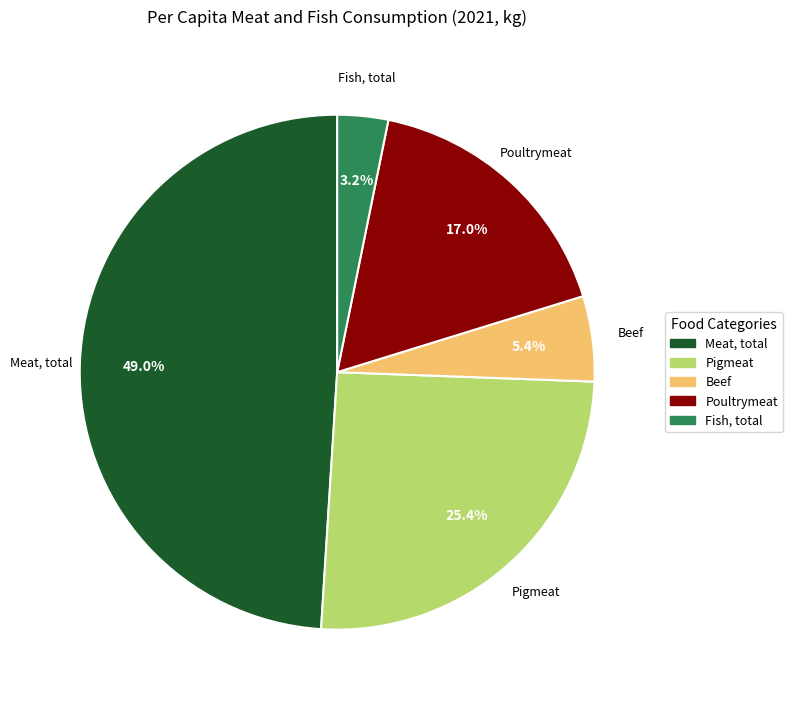

To the nearest percent, what percentage of the pie is Meat, total?

49%